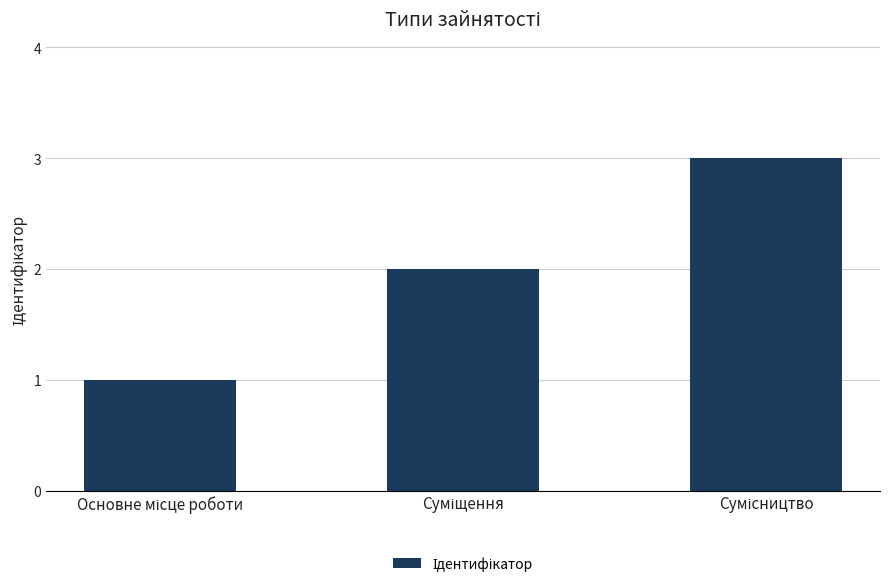

What is the difference between the maximum and second lowest values?

1